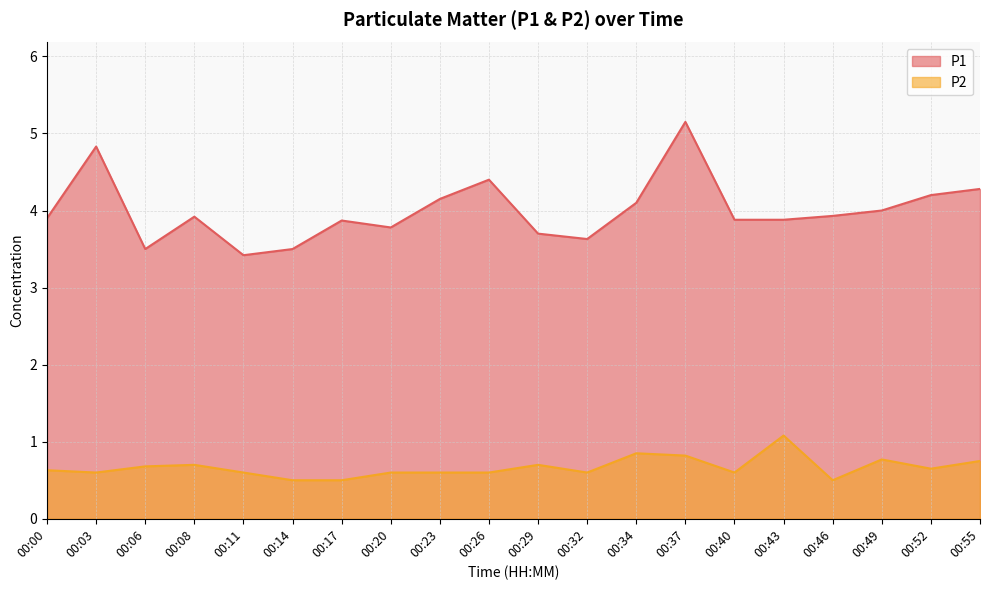

Reading right to left, extract all data points from this chart.

P1: 4.3	4.2	4.0	3.9	3.9	3.9	5.2	4.1	3.6	3.7	4.4	4.2	3.8	3.9	3.5	3.4	3.9	3.5	4.8	3.9
P2: 0.8	0.7	0.8	0.5	1.1	0.6	0.8	0.8	0.6	0.7	0.6	0.6	0.6	0.5	0.5	0.6	0.7	0.7	0.6	0.6